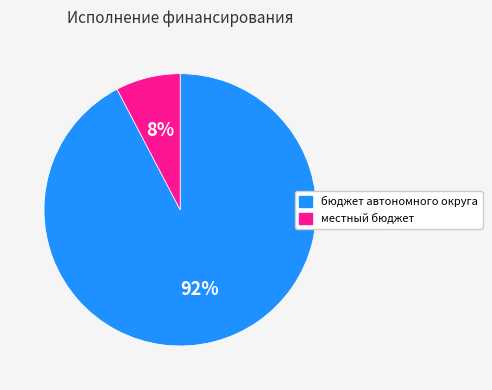

To the nearest percent, what is the average slice percentage?

50%